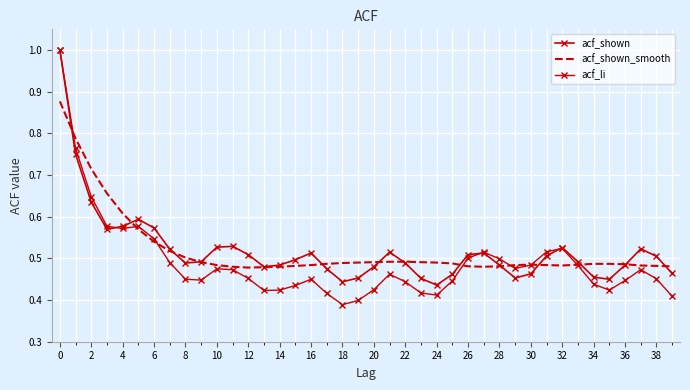

At how many categories does at least one series exceed 0?

40